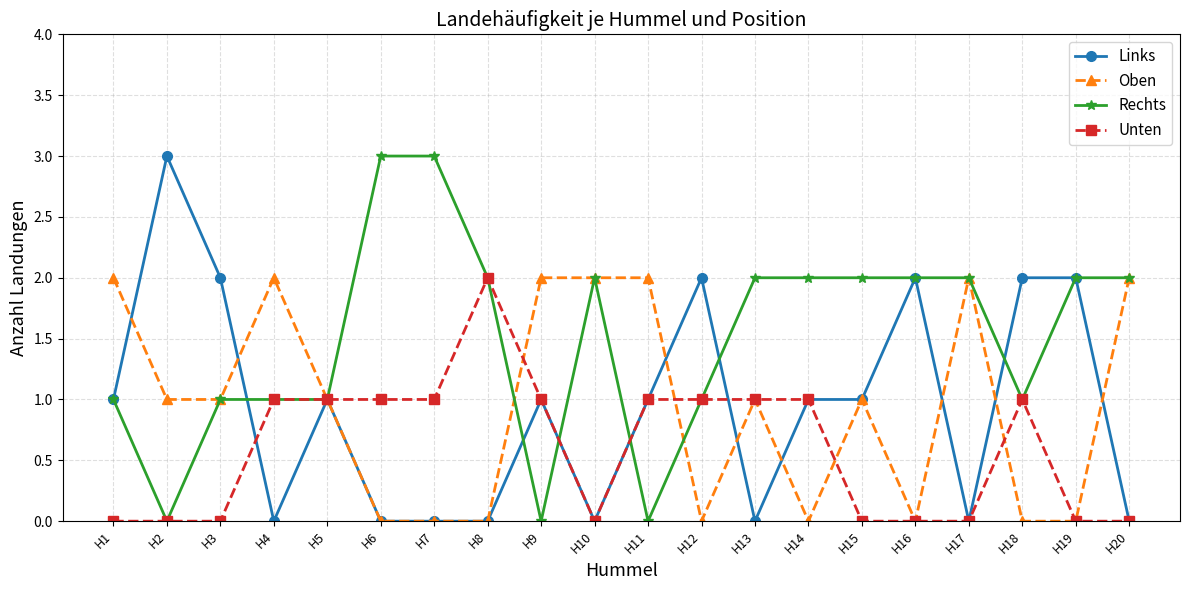

Reading left to right, list all the values displayed in this chart.

Links: H1=1	H2=3	H3=2	H4=0	H5=1	H6=0	H7=0	H8=0	H9=1	H10=0	H11=1	H12=2	H13=0	H14=1	H15=1	H16=2	H17=0	H18=2	H19=2	H20=0
Oben: H1=2	H2=1	H3=1	H4=2	H5=1	H6=0	H7=0	H8=0	H9=2	H10=2	H11=2	H12=0	H13=1	H14=0	H15=1	H16=0	H17=2	H18=0	H19=0	H20=2
Rechts: H1=1	H2=0	H3=1	H4=1	H5=1	H6=3	H7=3	H8=2	H9=0	H10=2	H11=0	H12=1	H13=2	H14=2	H15=2	H16=2	H17=2	H18=1	H19=2	H20=2
Unten: H1=0	H2=0	H3=0	H4=1	H5=1	H6=1	H7=1	H8=2	H9=1	H10=0	H11=1	H12=1	H13=1	H14=1	H15=0	H16=0	H17=0	H18=1	H19=0	H20=0